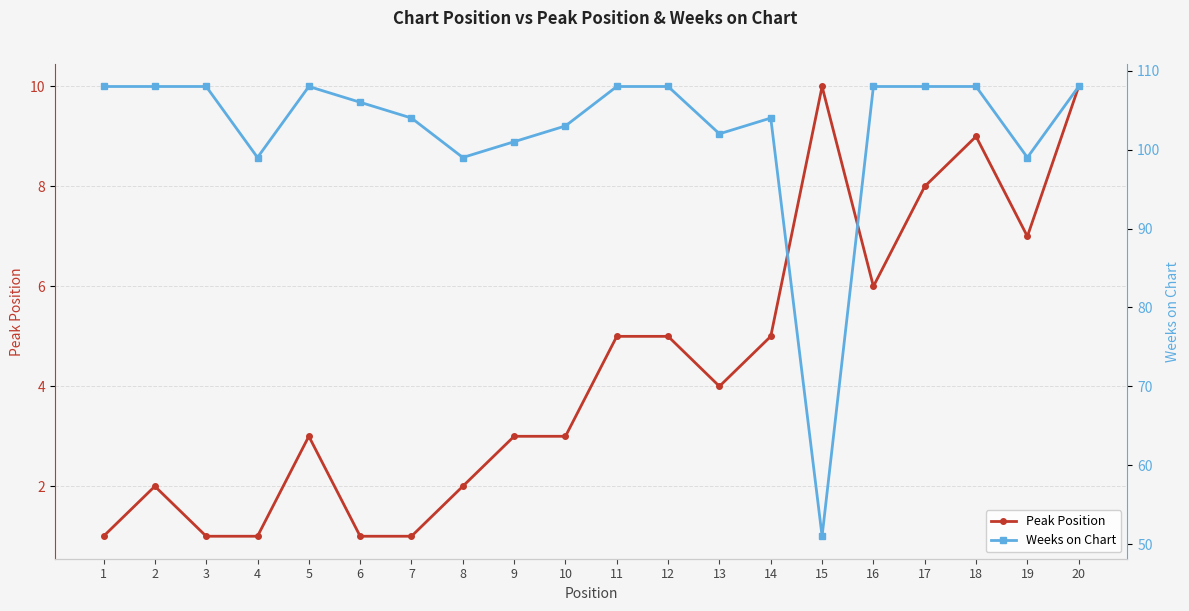

What is the value of the Weeks on Chart point at the 19th from the left?

99